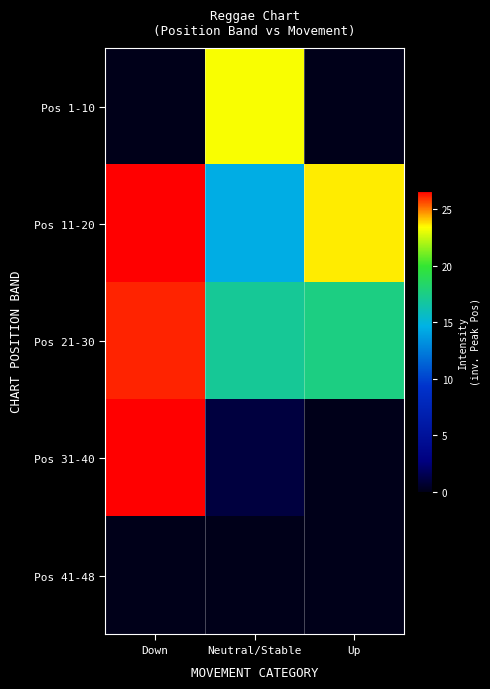

Which series has the largest range (max minus min)?

Pos 31-40